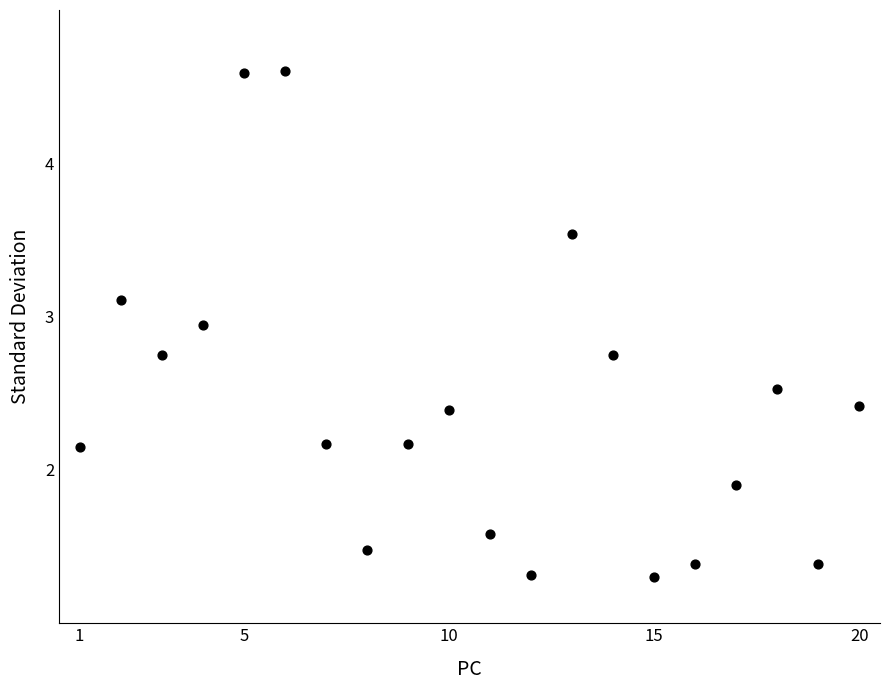

What is the range of X values (max minus min)?

19.0